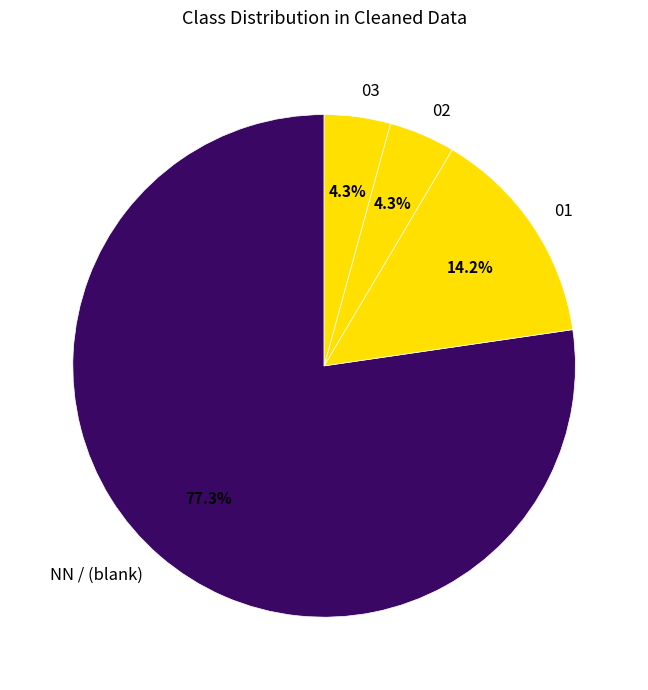

What percentage is the 02 slice, to the nearest percent?

4%